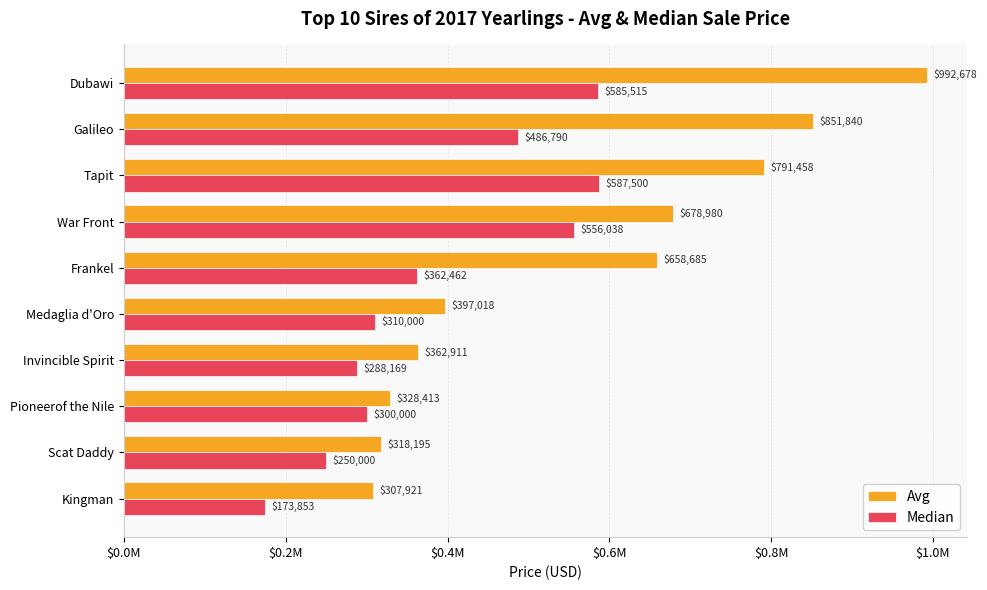

What is the difference between the maximum and second lowest values in the Median series?

337500